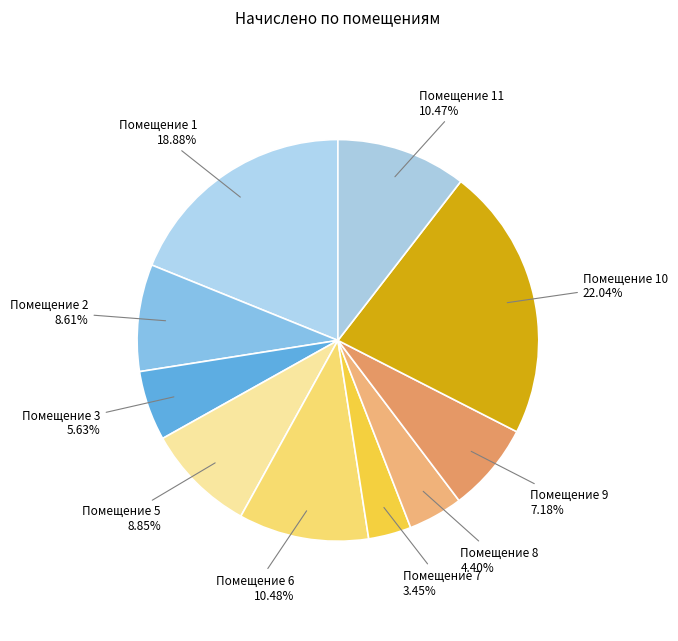

Count the number of slices in the pie.

10